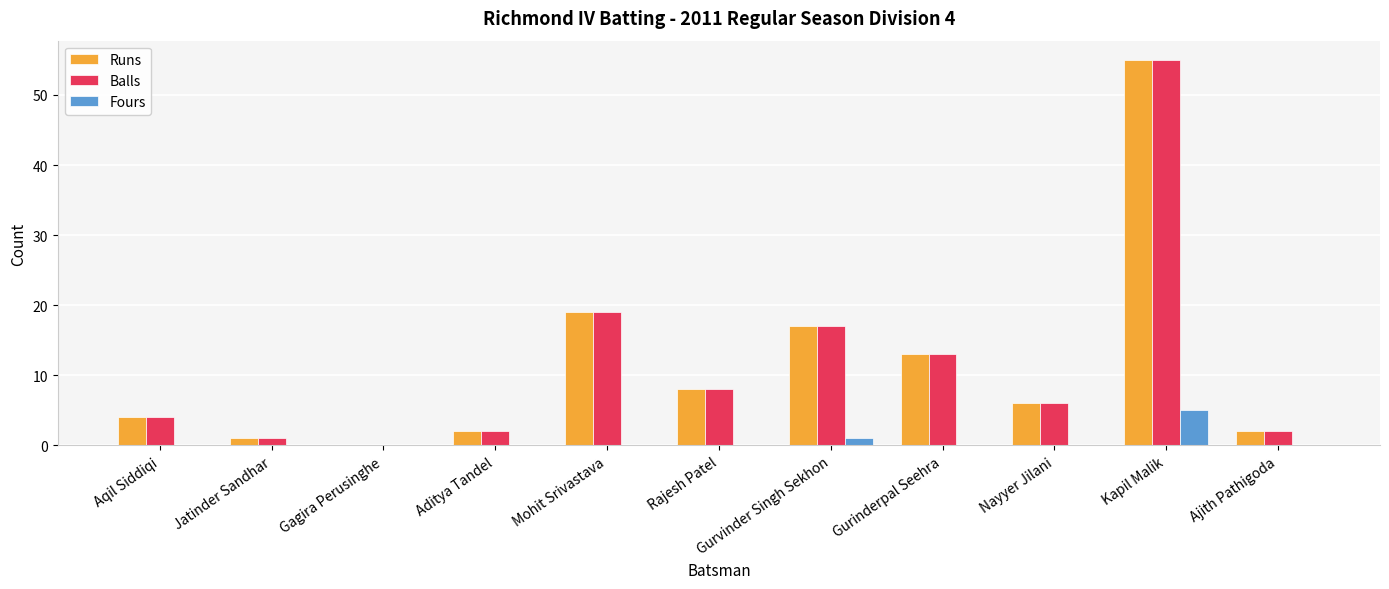

At which category is the sum across all series the highest?

Kapil Malik